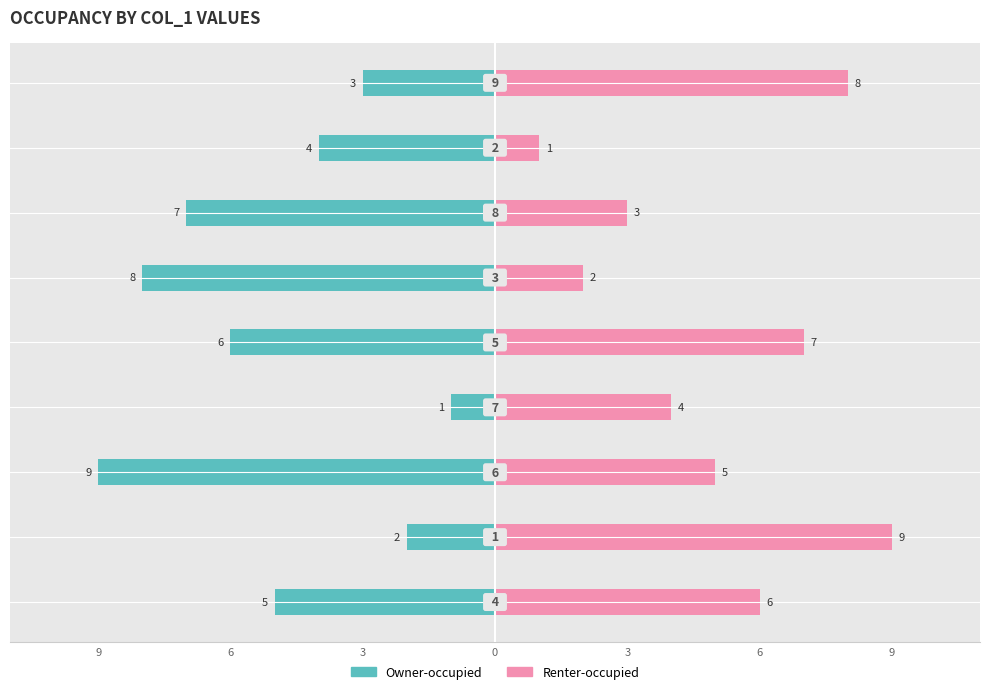

How many bars are there in each group?

2